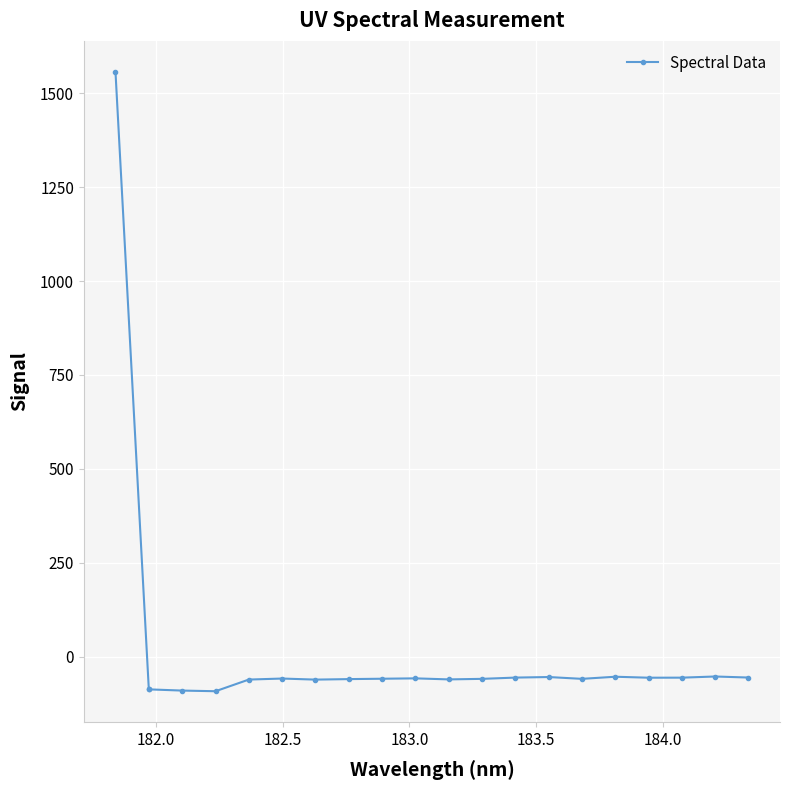

What is the minimum value shown in the chart?

-92.5